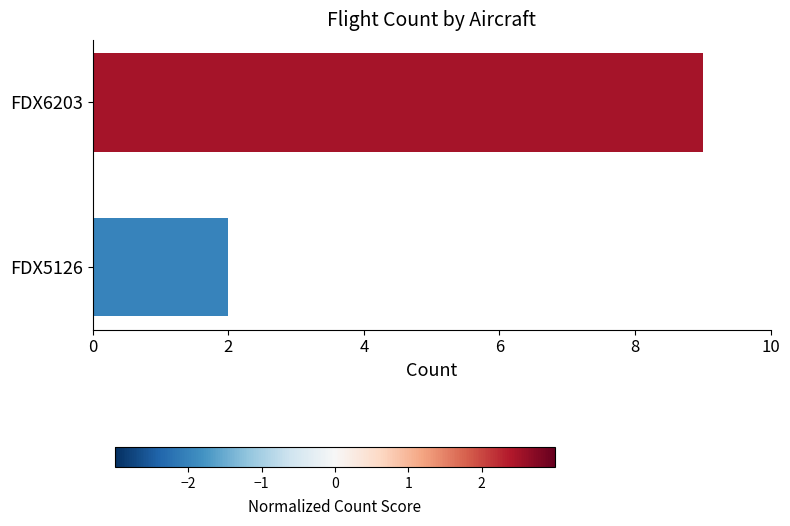

Rank the categories by value from lowest to highest.

FDX5126, FDX6203